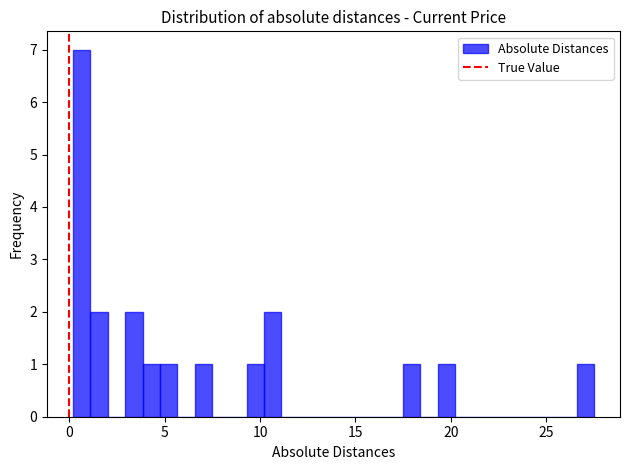

Around what value on the x-axis is the tallest bar? Give the approximate position of its centre, as read against the axis.

0.5